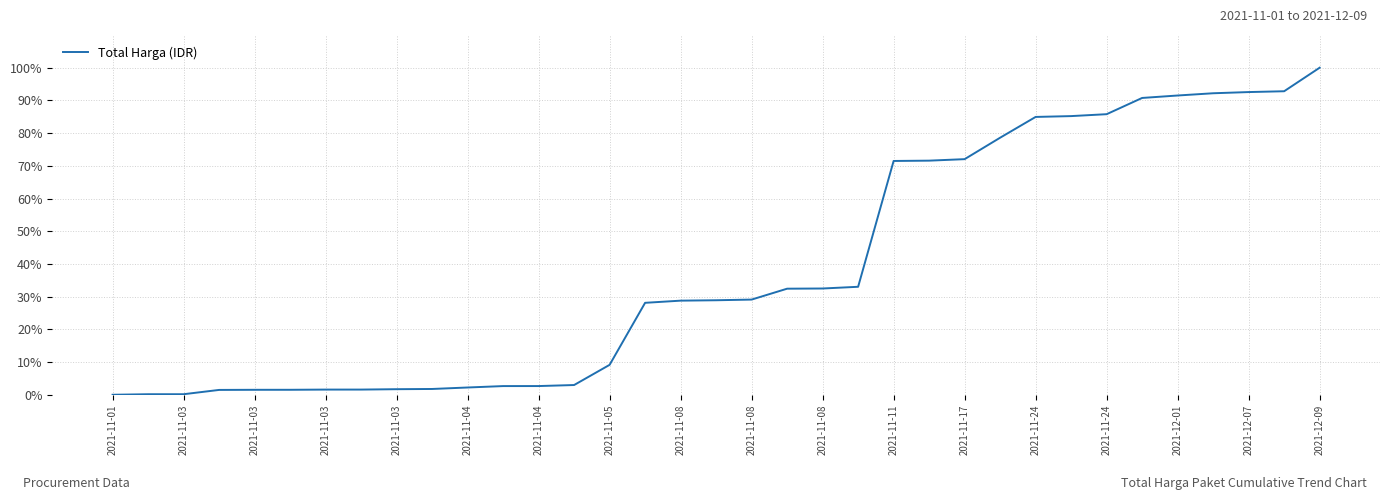

What is the greatest value displayed?

100.0